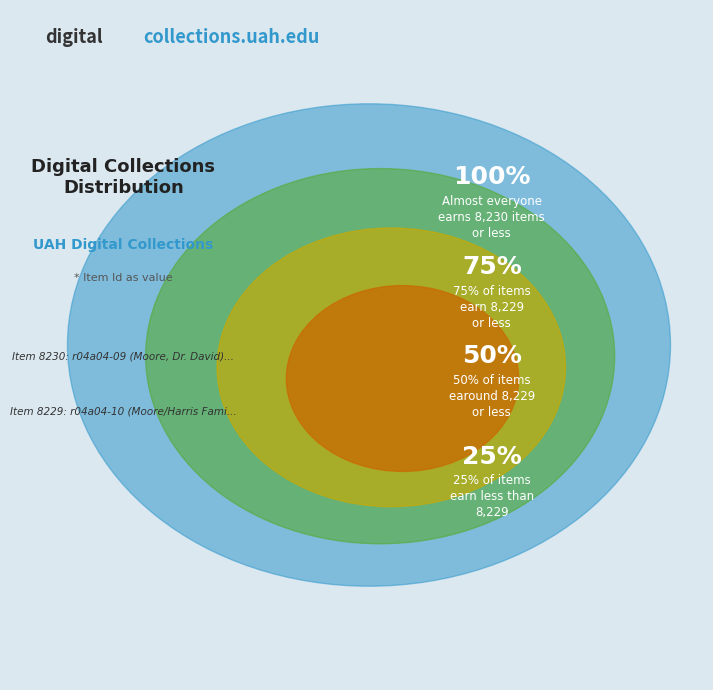

Approximately how many times larger is the value at r04a04-10 (Moore/Harris Families) compared to r04a04-09 (Moore, Dr. David)?

1.0